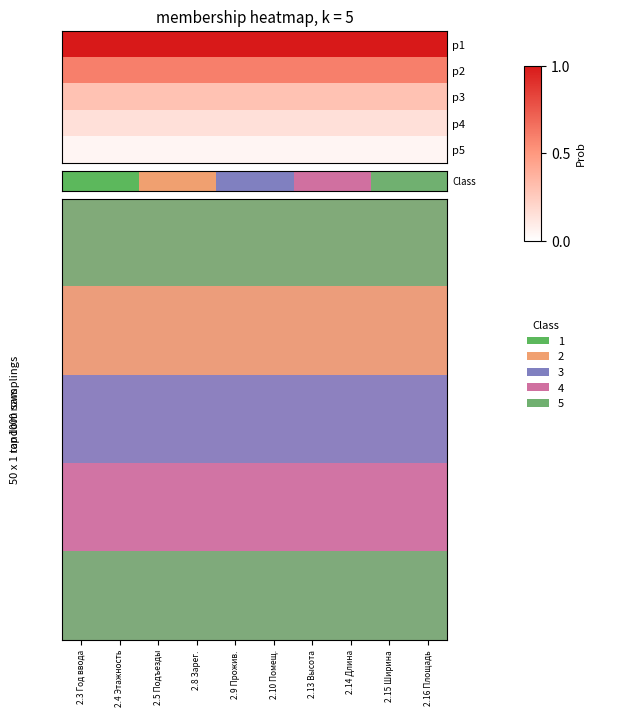

Reading left to right, extract all data points from this chart.

p1: 1.0	1.0	1.0	1.0	1.0	1.0	1.0	1.0	1.0	1.0
p2: 0.6	0.6	0.6	0.6	0.6	0.6	0.6	0.6	0.6	0.6
p3: 0.3	0.3	0.3	0.3	0.3	0.3	0.3	0.3	0.3	0.3
p4: 0.1	0.1	0.1	0.1	0.1	0.1	0.1	0.1	0.1	0.1
p5: 0.1	0.1	0.1	0.1	0.1	0.1	0.1	0.1	0.1	0.1